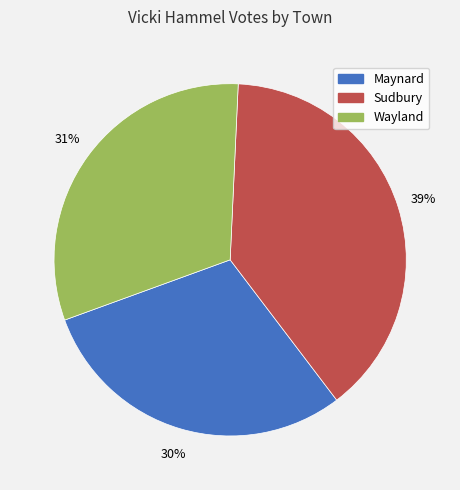

Rank the categories by value from highest to lowest.

Sudbury, Wayland, Maynard